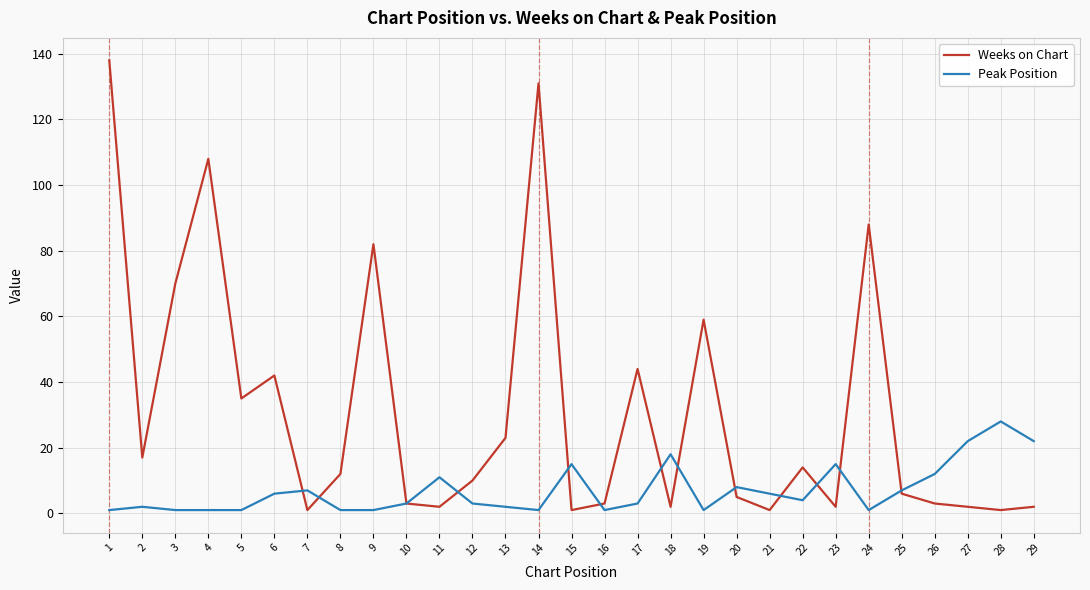

What is the sum of all Peak Position values?

204